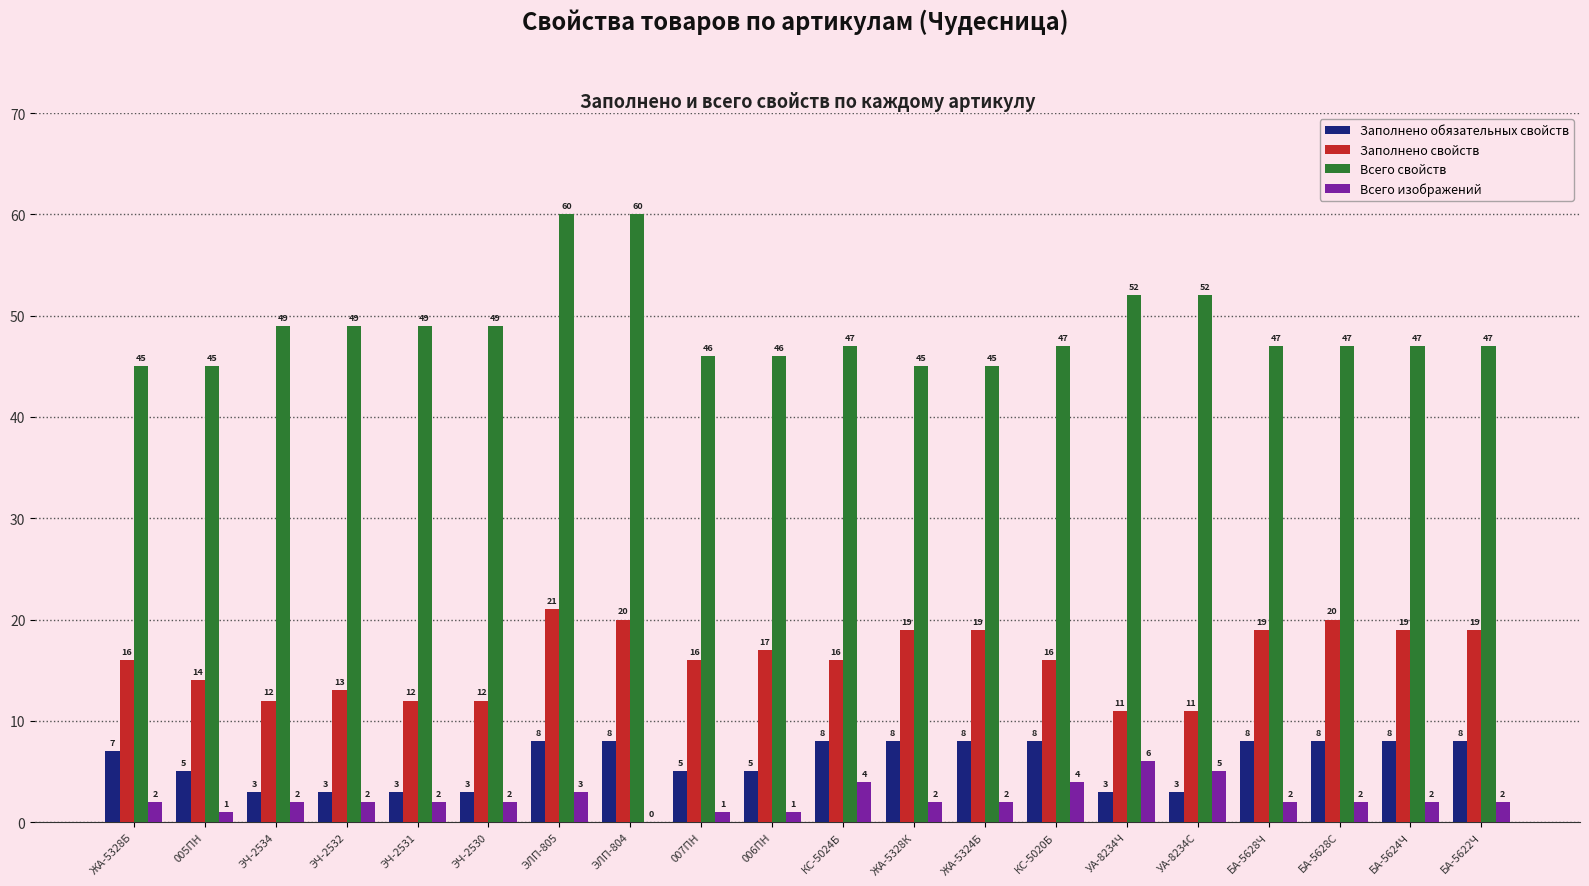

How many groups of bars are there?

20